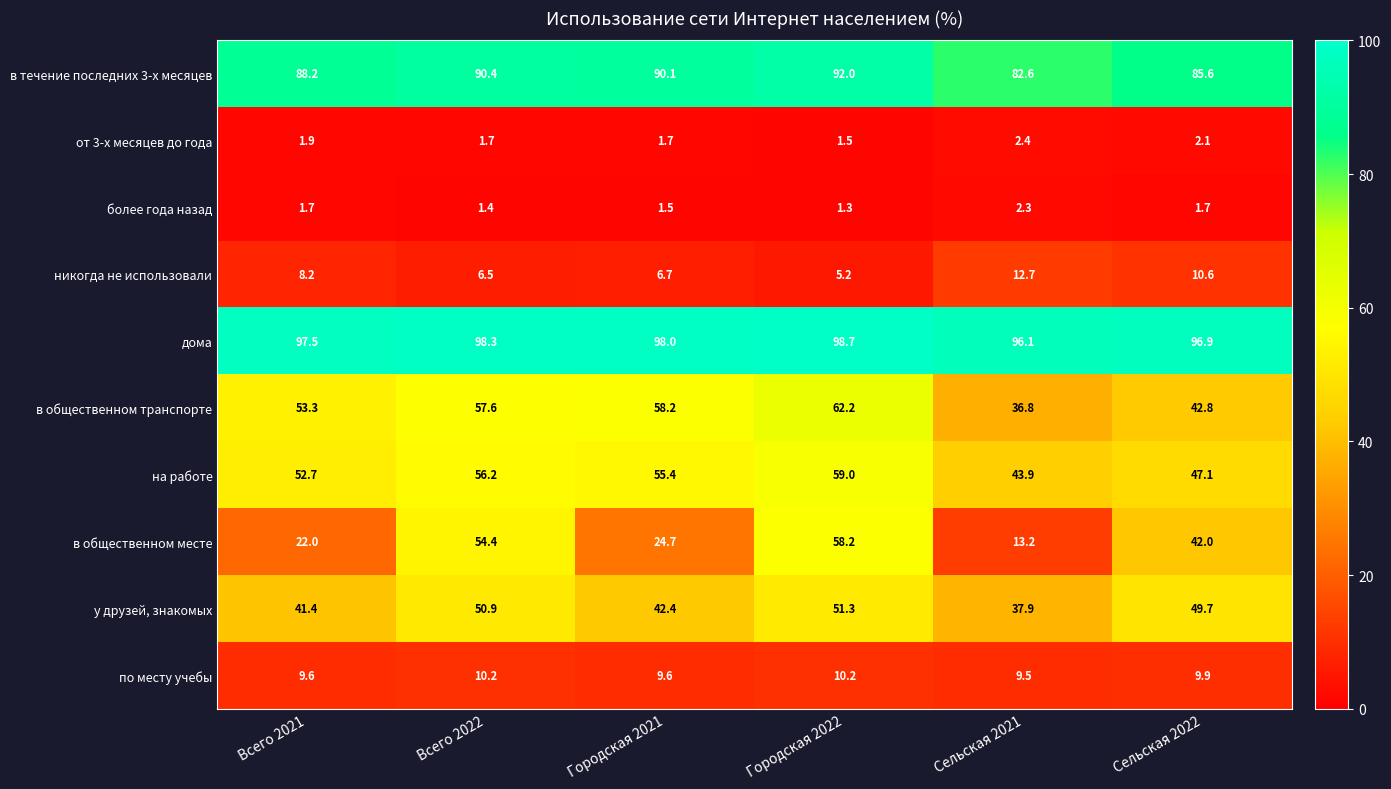

Is it true that на работе equals 27.0 at Сельская 2021?

False